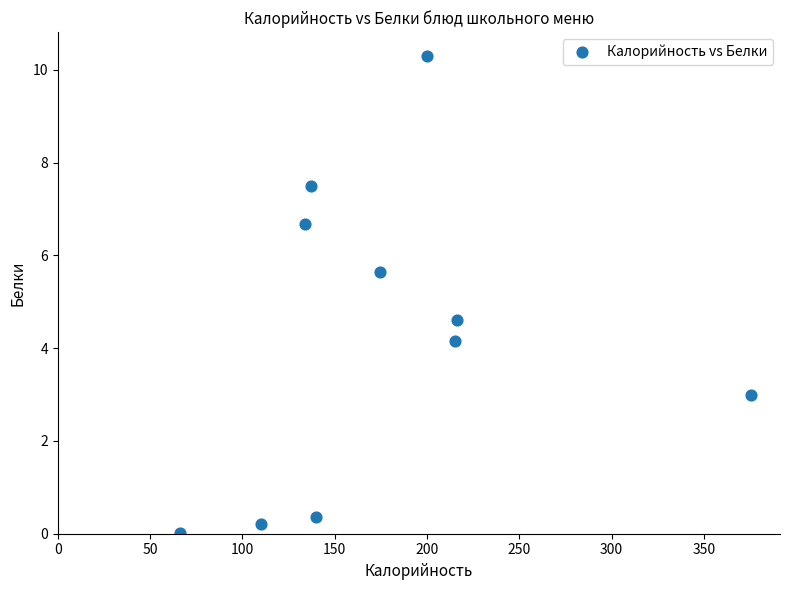

What Y value in the scatter plot is closest to 5?

4.6